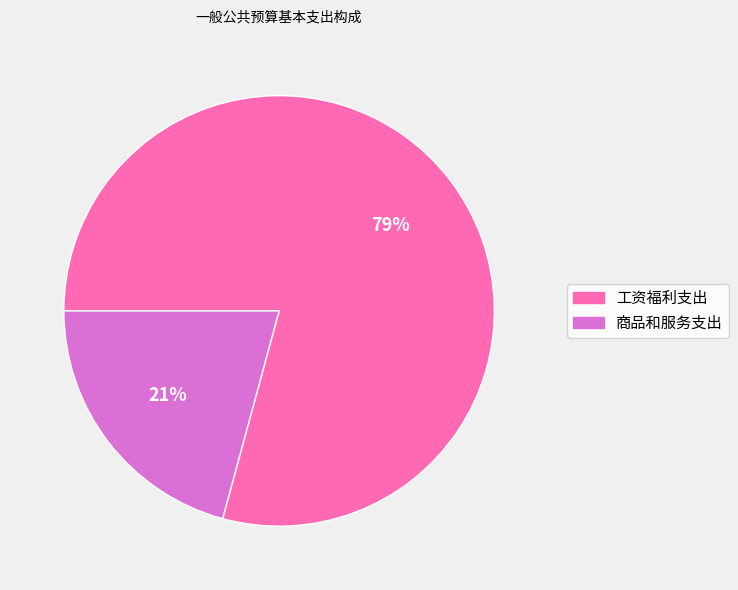

To the nearest percent, what is the difference between the largest and smallest slice percentages?

58%